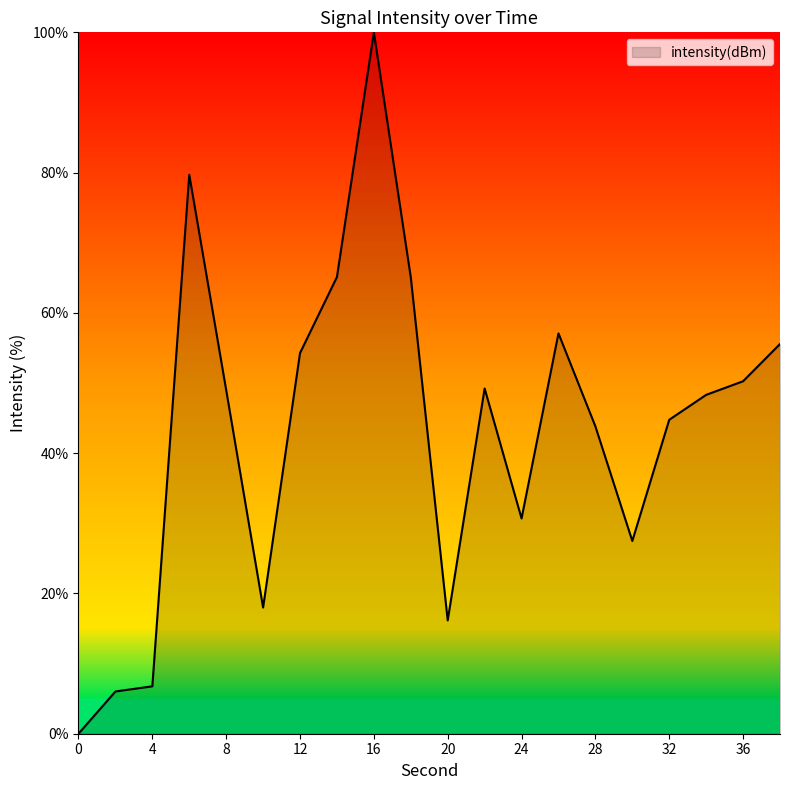

What is the difference between the maximum and minimum values?

100.0